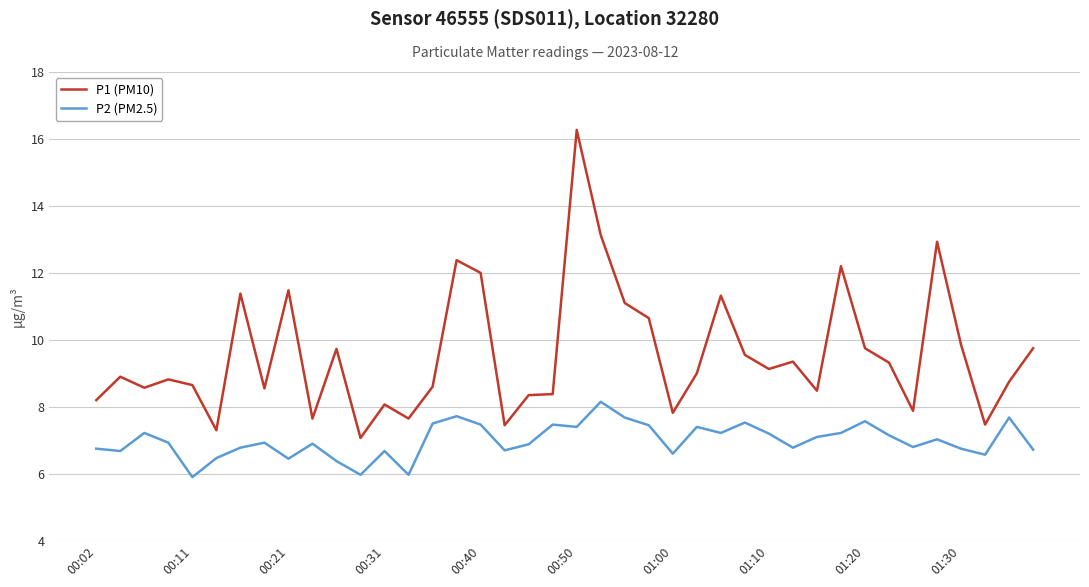

Is this an area chart (filled region under the line)?

No